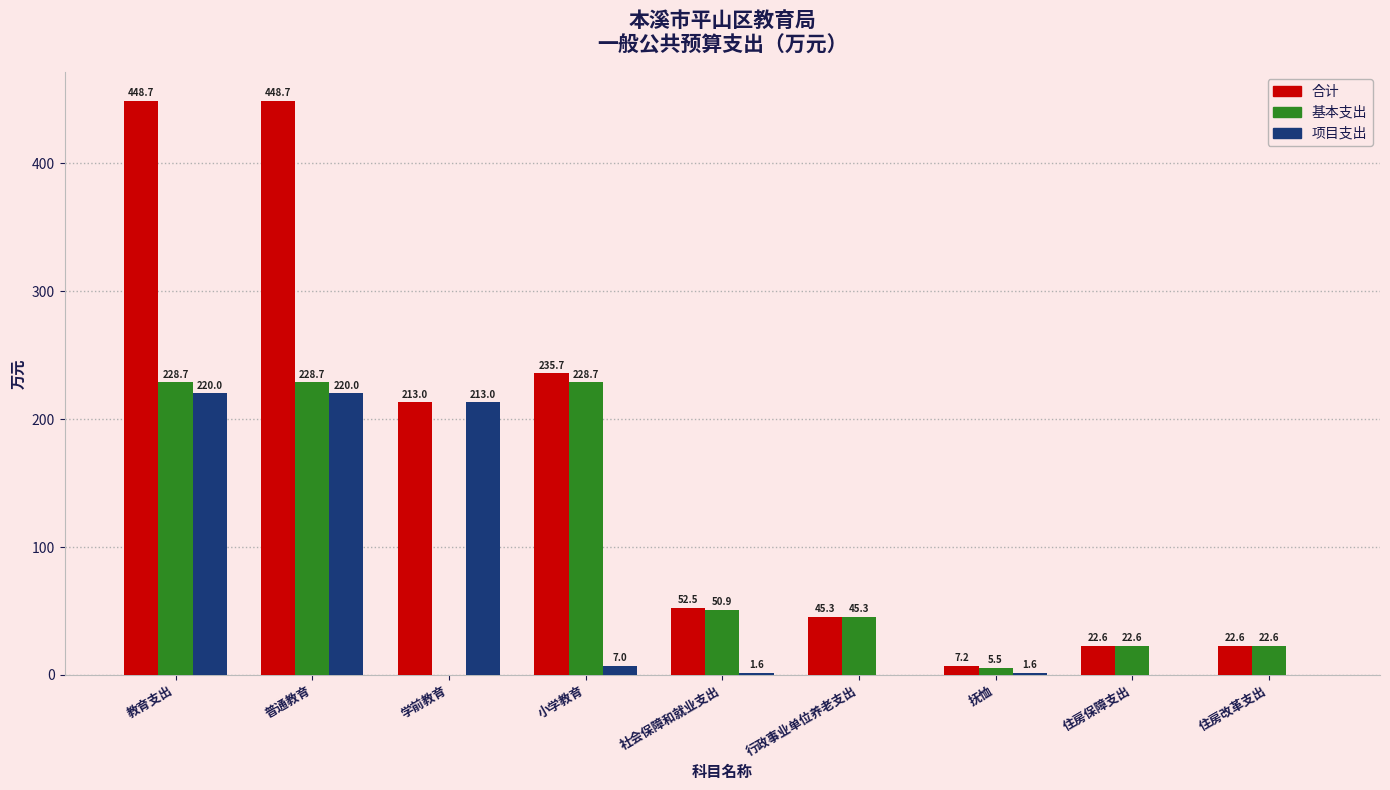

Are the bars grouped side by side (vs. stacked)?

Yes